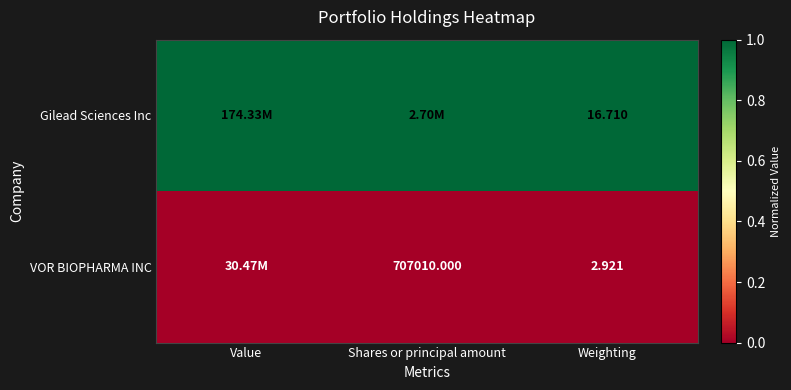

Is the value of Gilead Sciences Inc at Weighting greater than the value of VOR BIOPHARMA INC at Shares or principal amount?

No